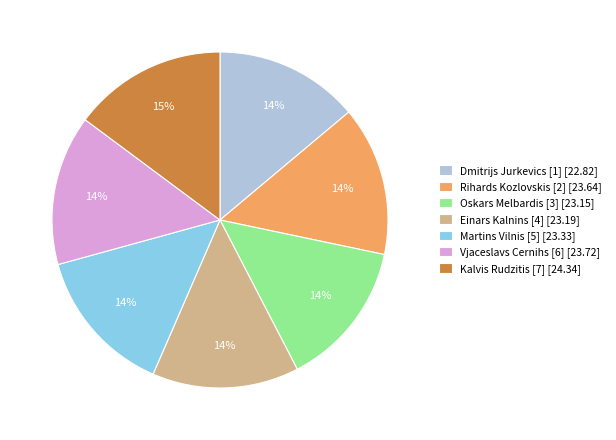

Approximately how many times larger is the value at Martins Vilnis [5] [23.33] compared to Oskars Melbardis [3] [23.15]?

1.0